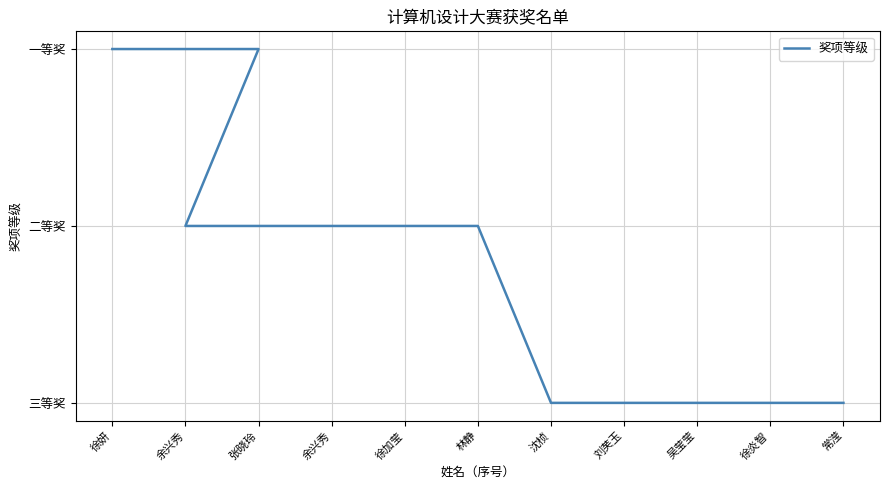

True or false: the data shows 1 at 沈桢.

False